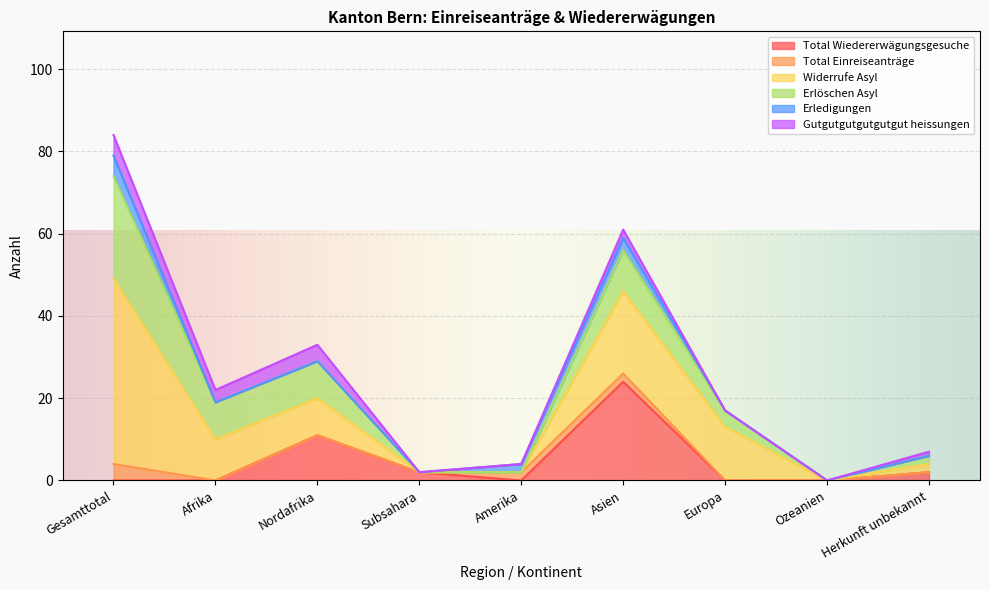

The value of Widerrufe Asyl at Nordafrika is 3. True or false?

False